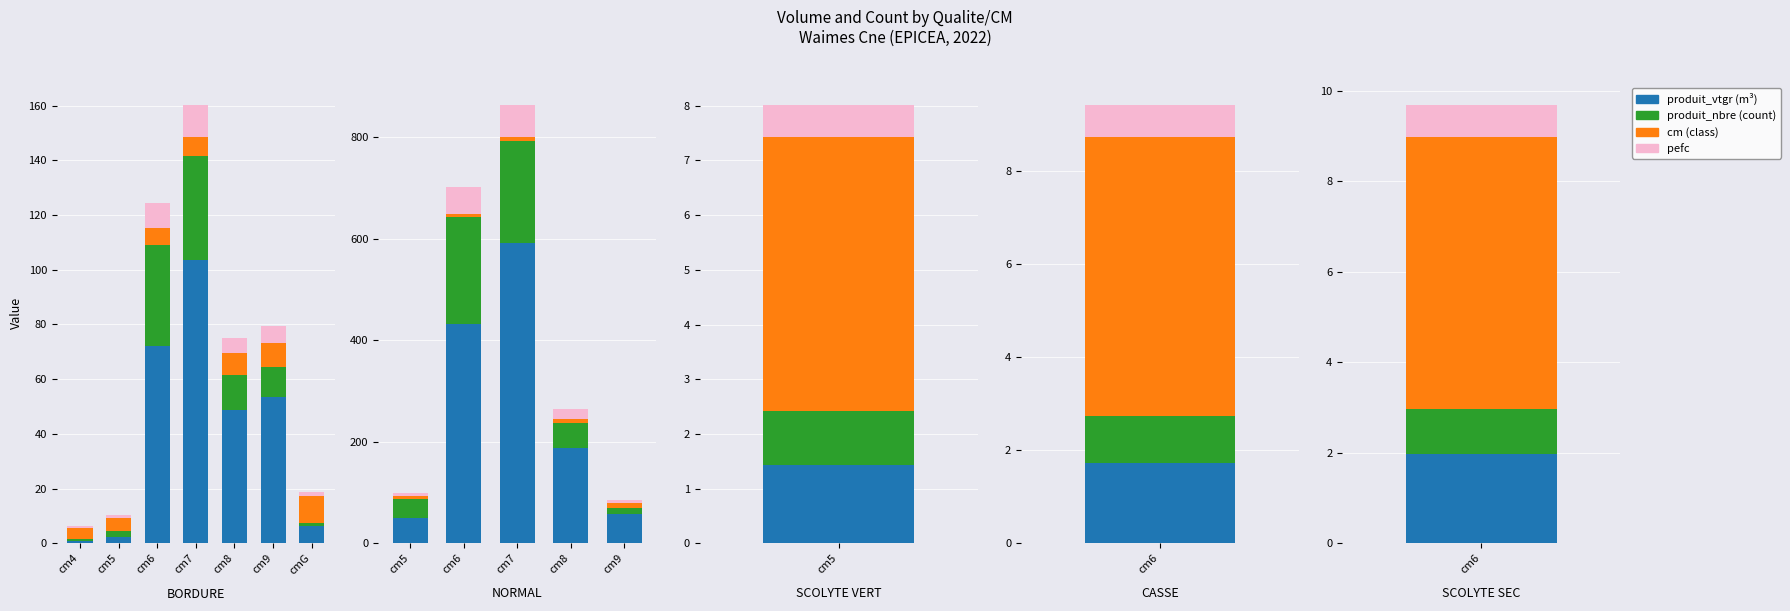

Which category has the lowest value in the produit_vtgr series?

cm5